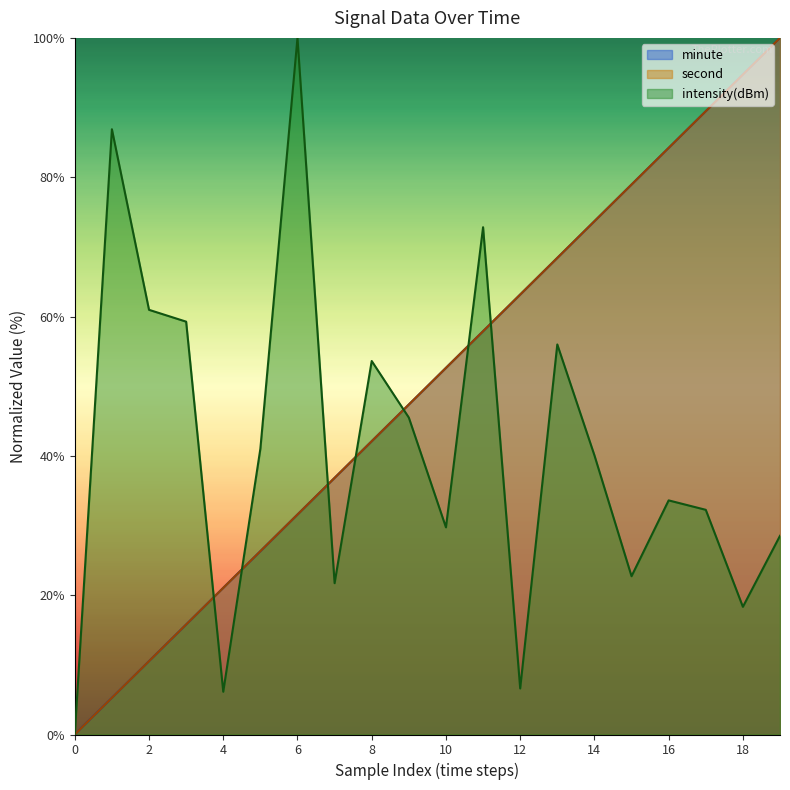

What is the value of the minute point at the 16th from the left?

78.9